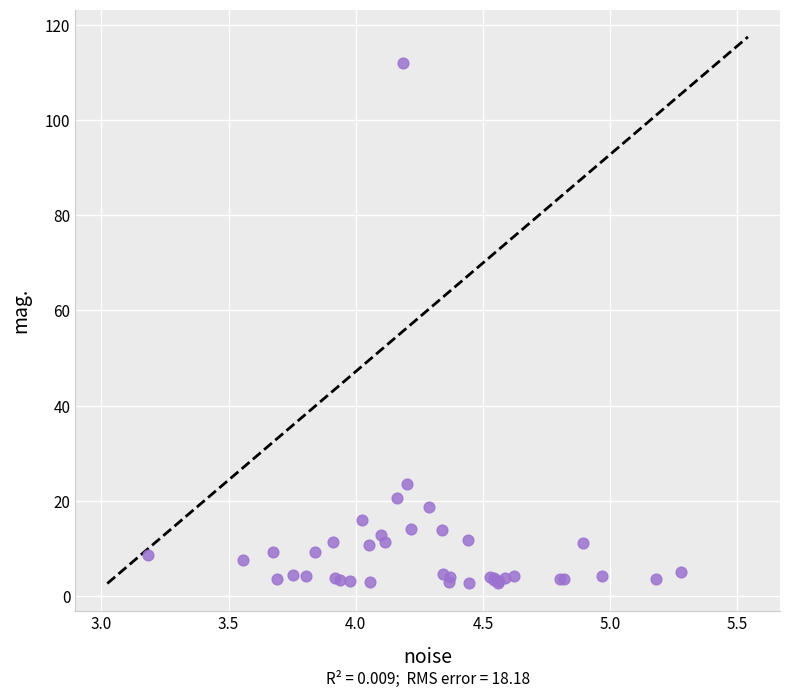

What Y value in the scatter plot is closest to 57?

23.4